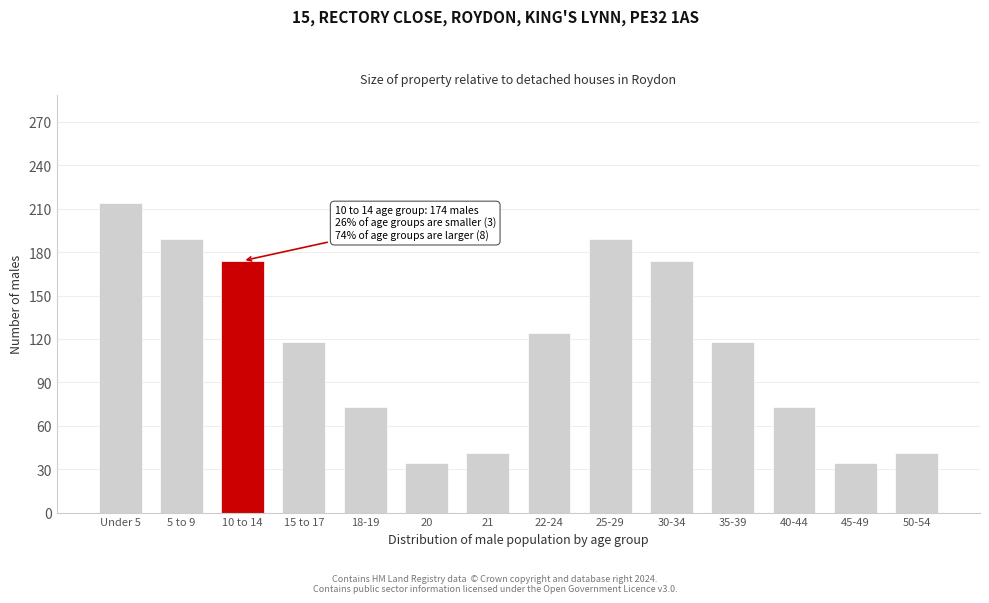

Reading left to right, what are all the values shown in this chart?

214	189	174	118	73	34	41	124	189	174	118	73	34	41